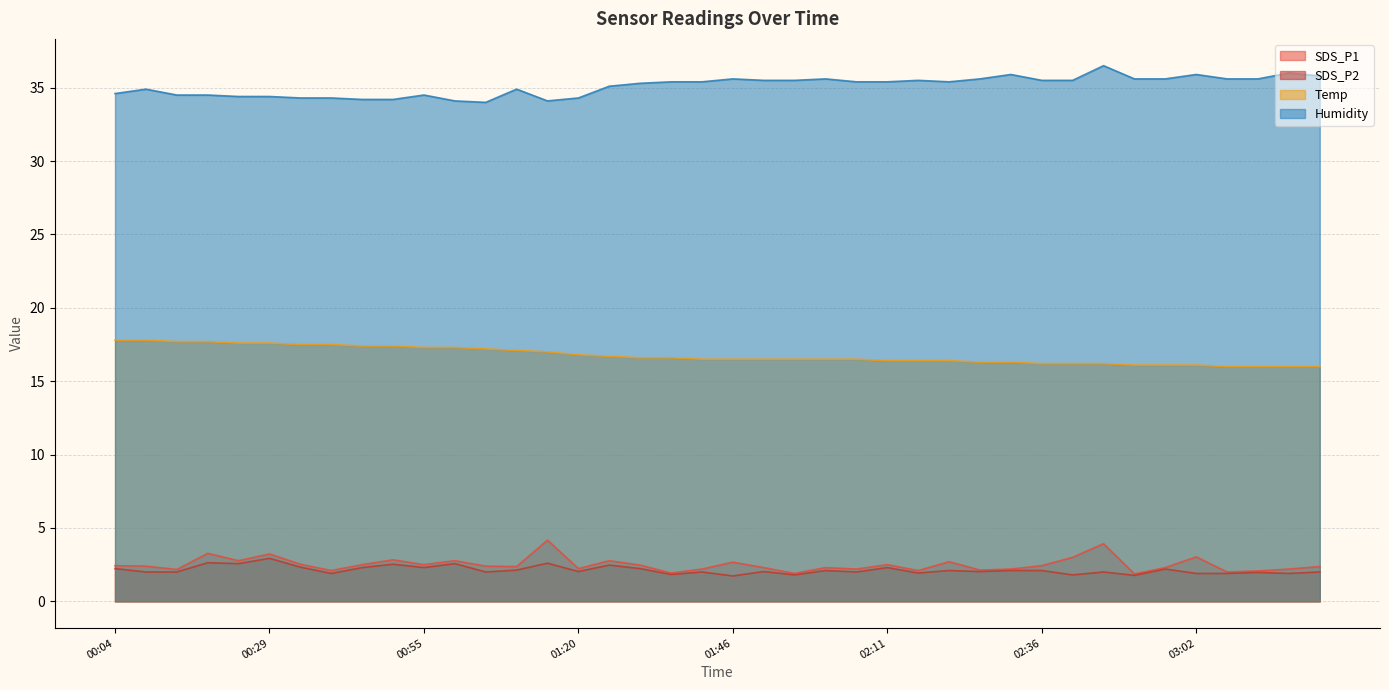

What is the spread (max minus min) of values at 00:29?

31.5